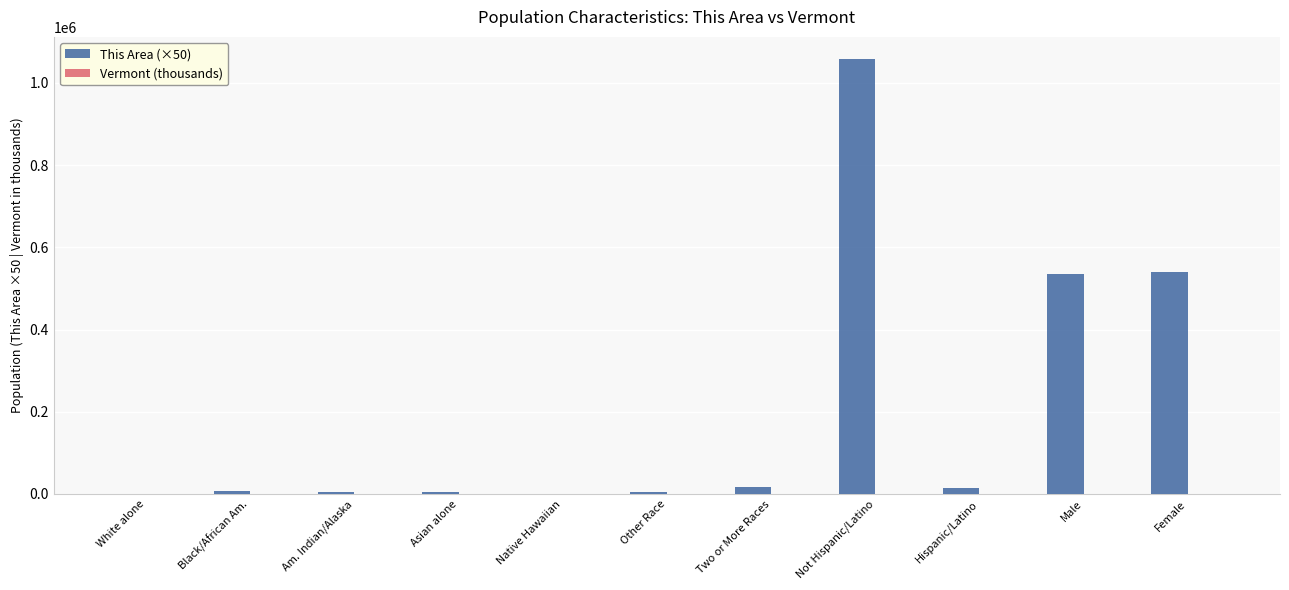

At which category is the sum across all series the highest?

Not Hispanic/Latino